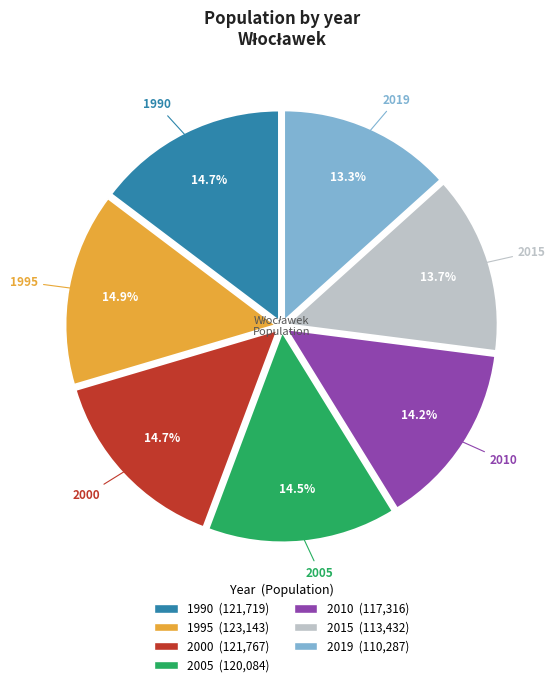

The 2005 slice represents 8% of the pie. True or false?

False